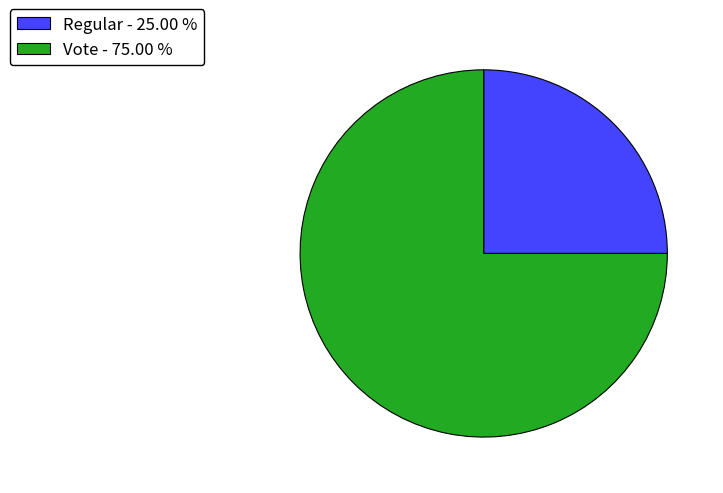

What is the ratio of the value at Regular - 25.00 % to the value at Vote - 75.00 %?

0.3